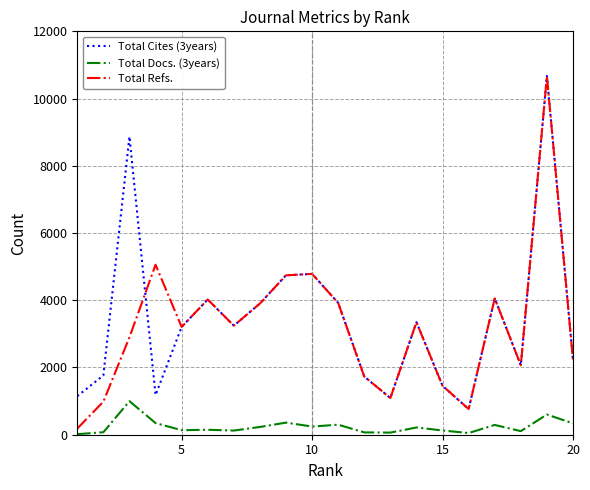

What are all the series names shown in the legend?

Total Cites (3years), Total Docs. (3years), Total Refs.